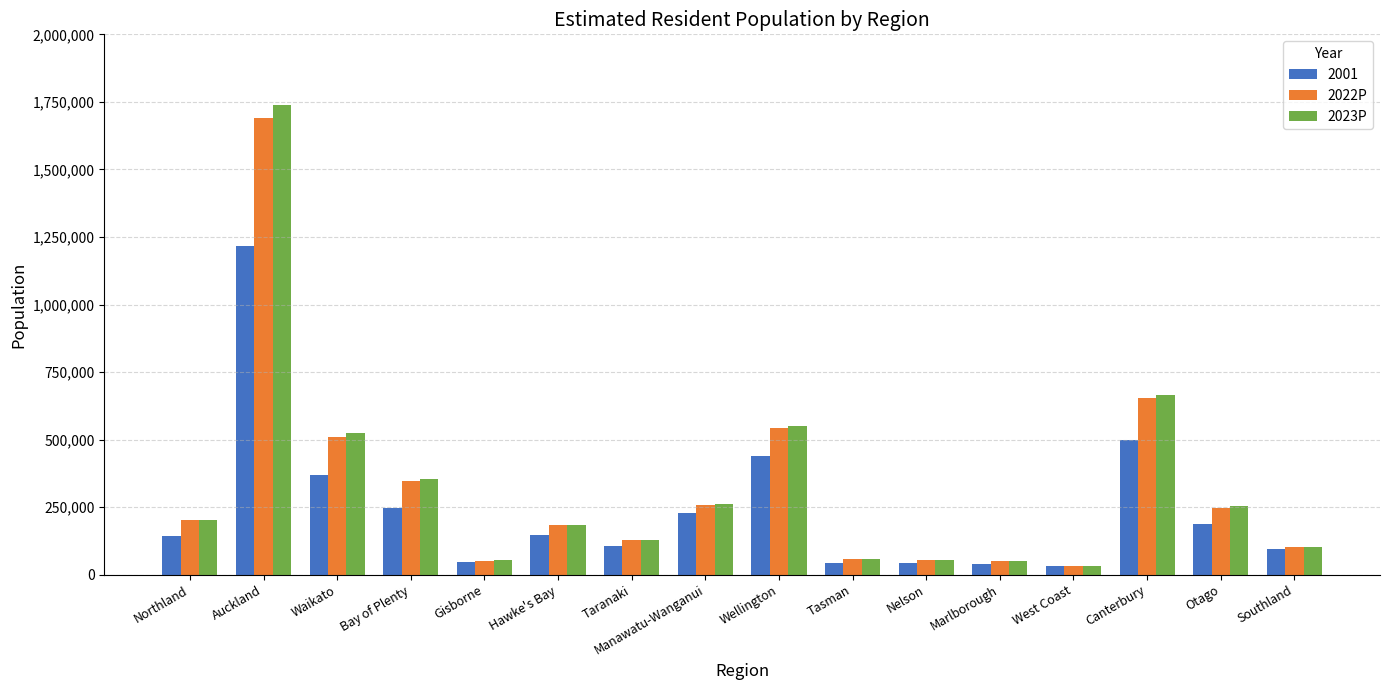

What is the average value of the 2023P series?

326394